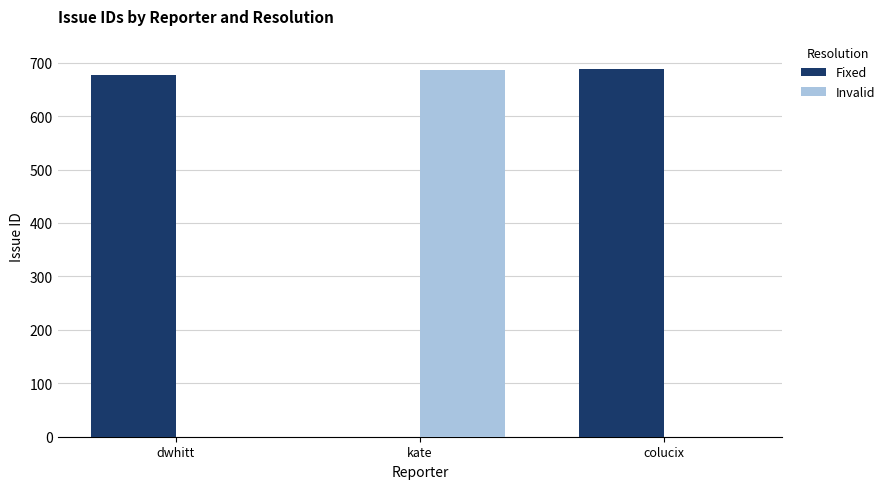

At which label is Fixed closest to 344?

dwhitt